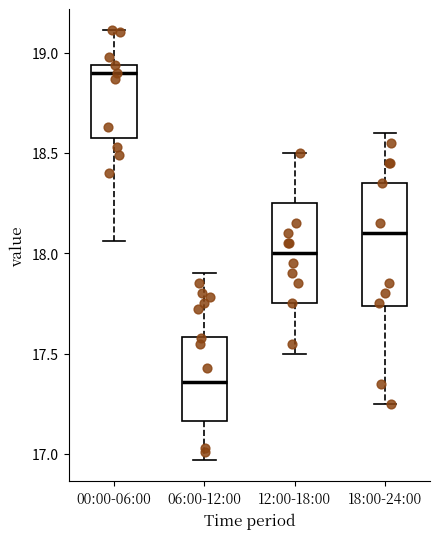

Reading left to right, read every box against the y-axis: the position of its median line, the range the box covers, and the ends of its whiskers. The values are not printed on the chart, so give them approximately, as read against the axis.

00:00-06:00: median 18.90, box 18.60 to 18.95, whiskers 18.05 to 19.10
06:00-12:00: median 17.35, box 17.15 to 17.60, whiskers 16.95 to 17.90
12:00-18:00: median 18.00, box 17.75 to 18.25, whiskers 17.50 to 18.50
18:00-24:00: median 18.10, box 17.75 to 18.35, whiskers 17.25 to 18.60